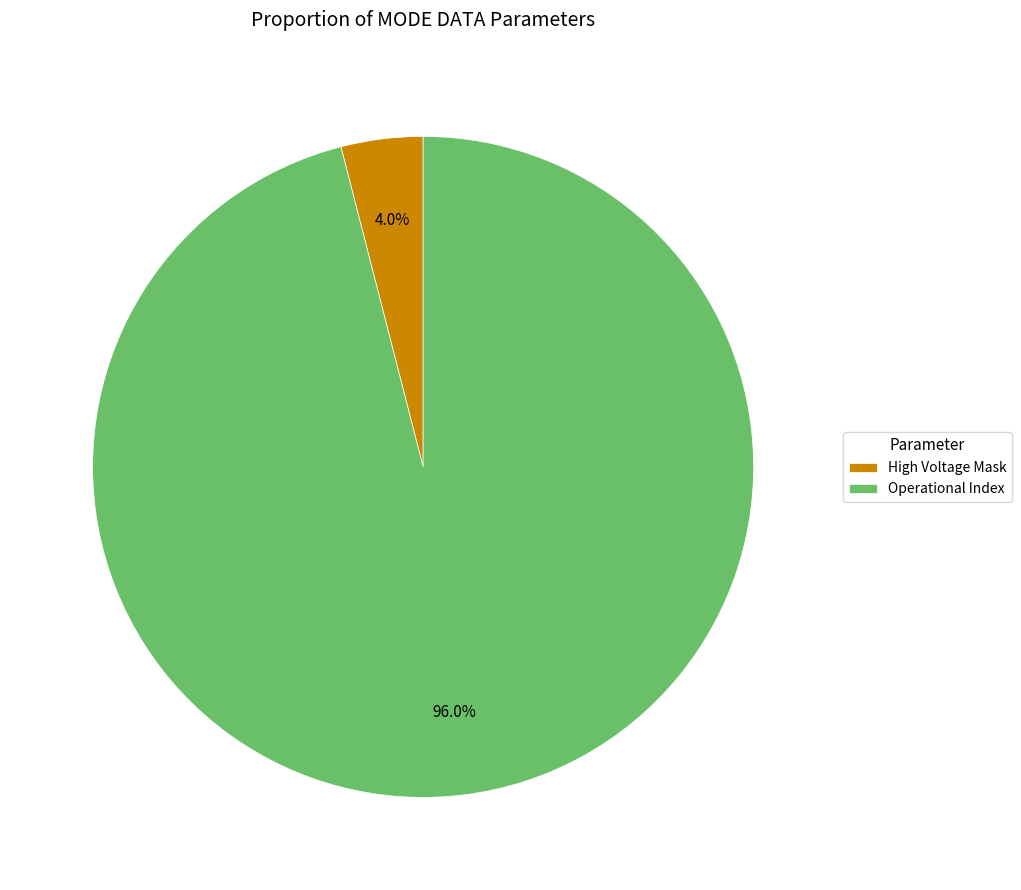

Count the number of slices in the pie.

2